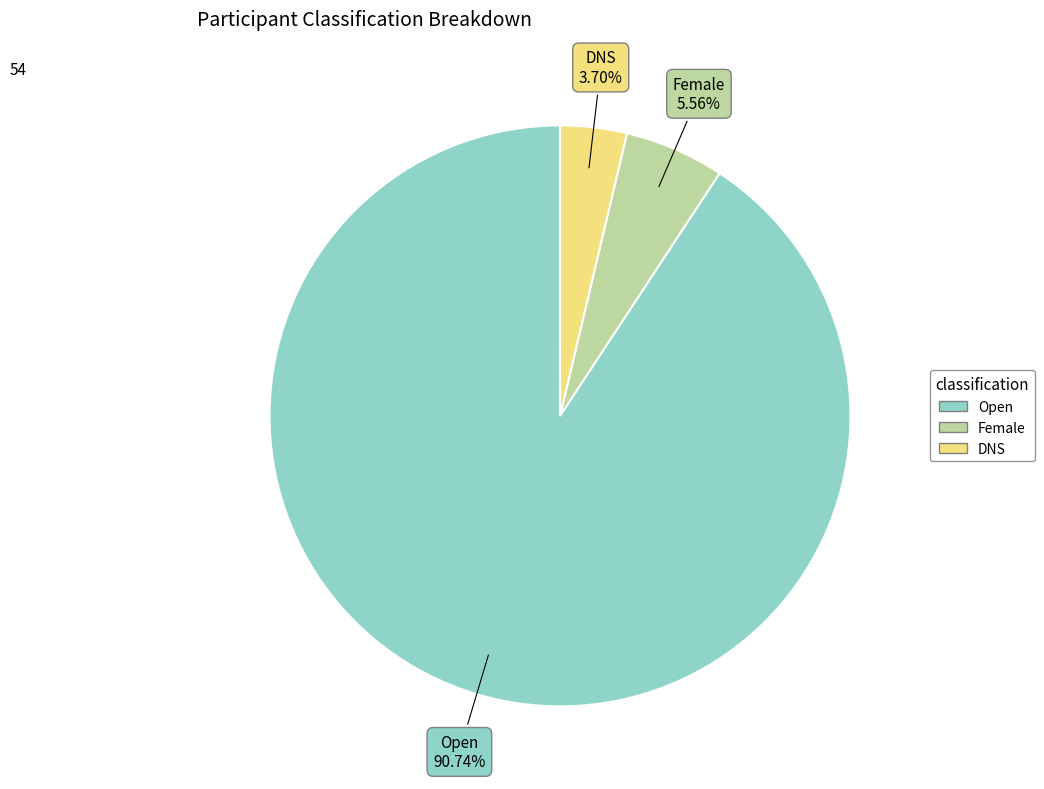

Combined, do Female and DNS account for over 50%?

No